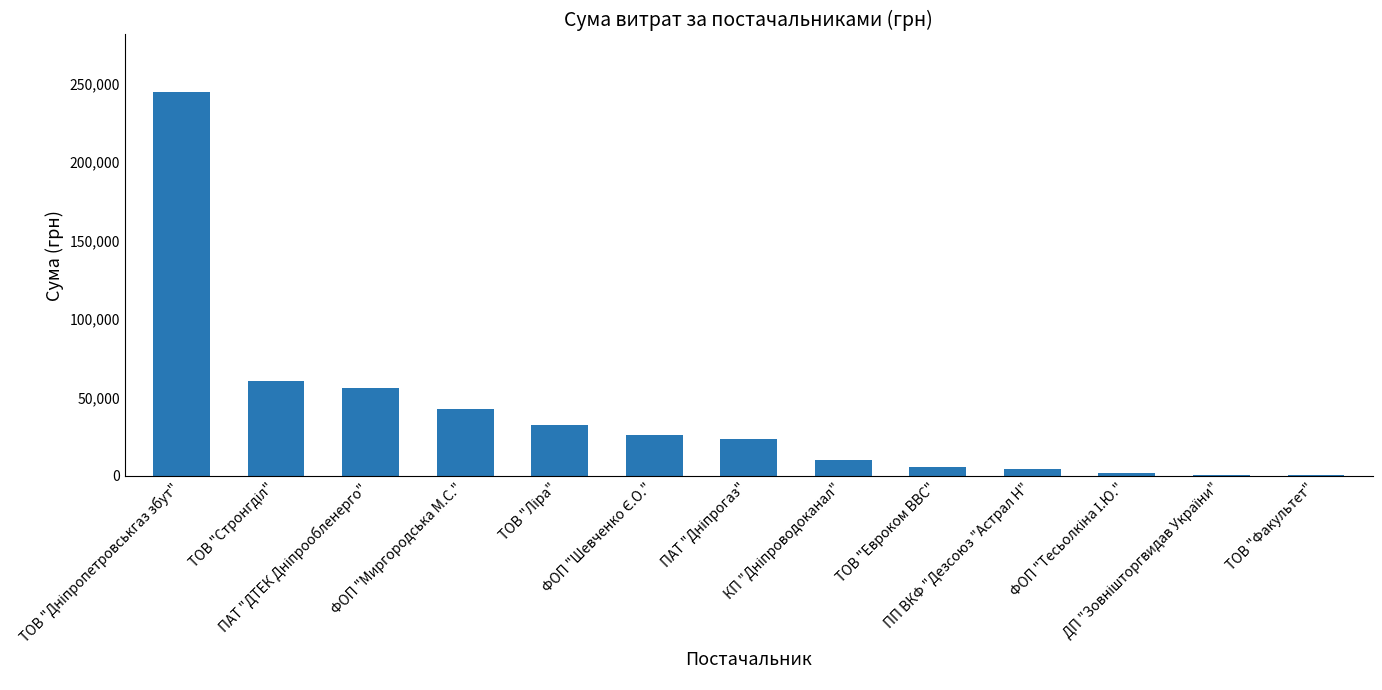

Are the bars grouped side by side (vs. stacked)?

No